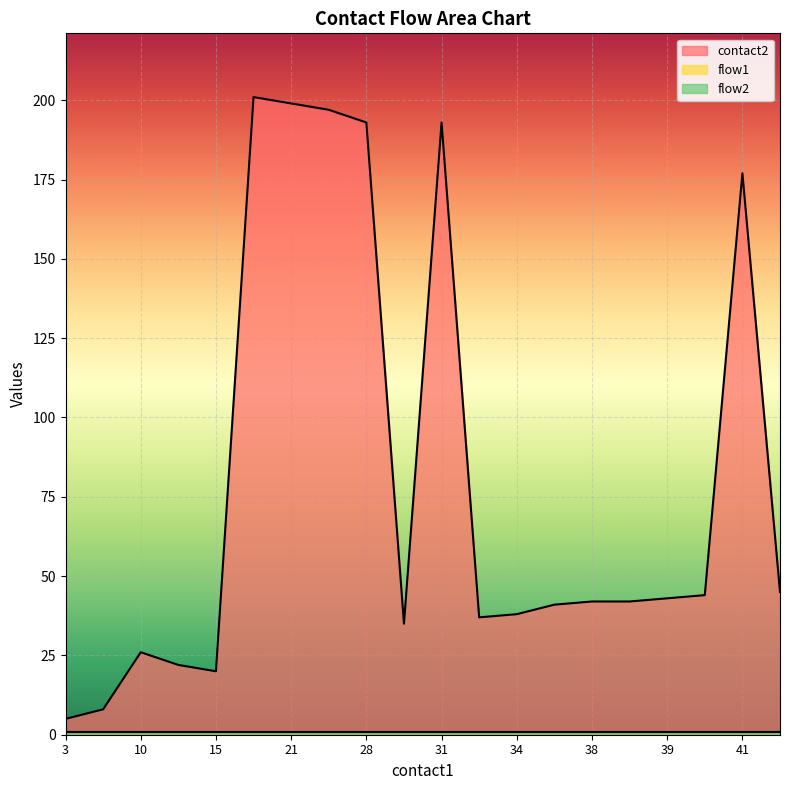

At which category is the sum across all series the highest?

19